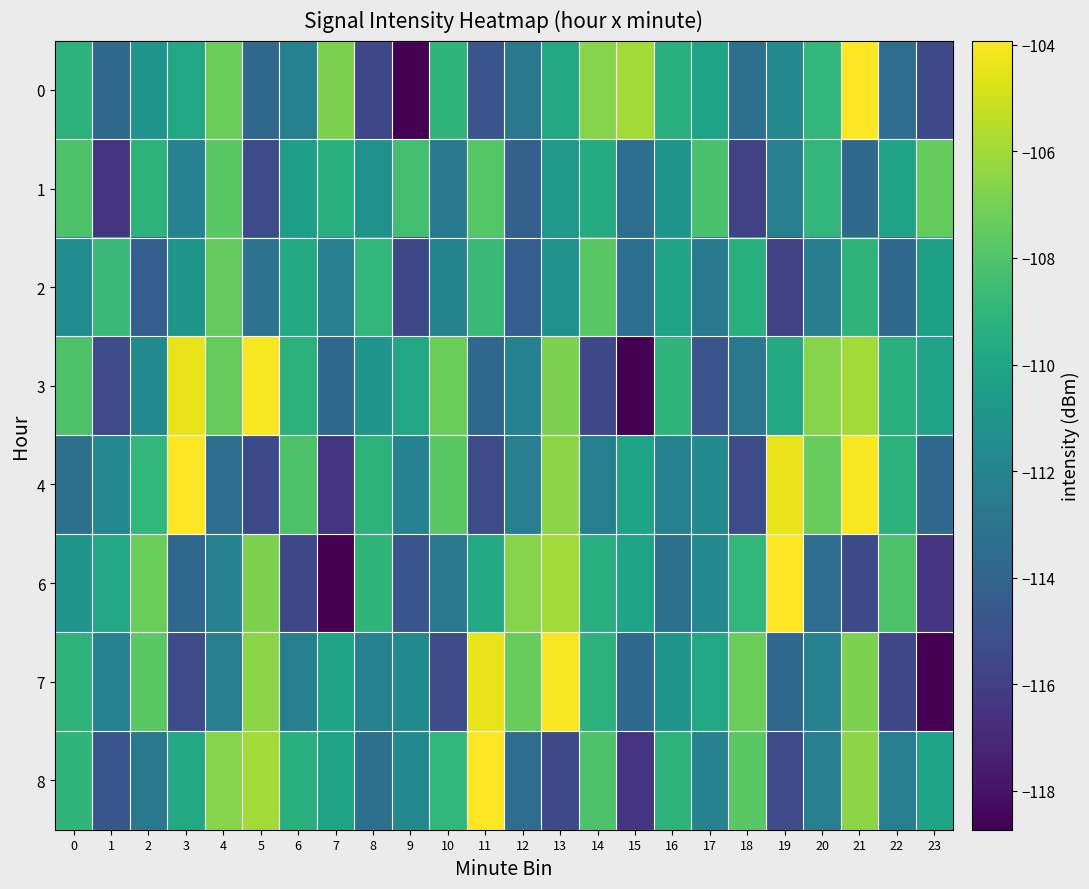

Which series has the largest total across all categories?

3